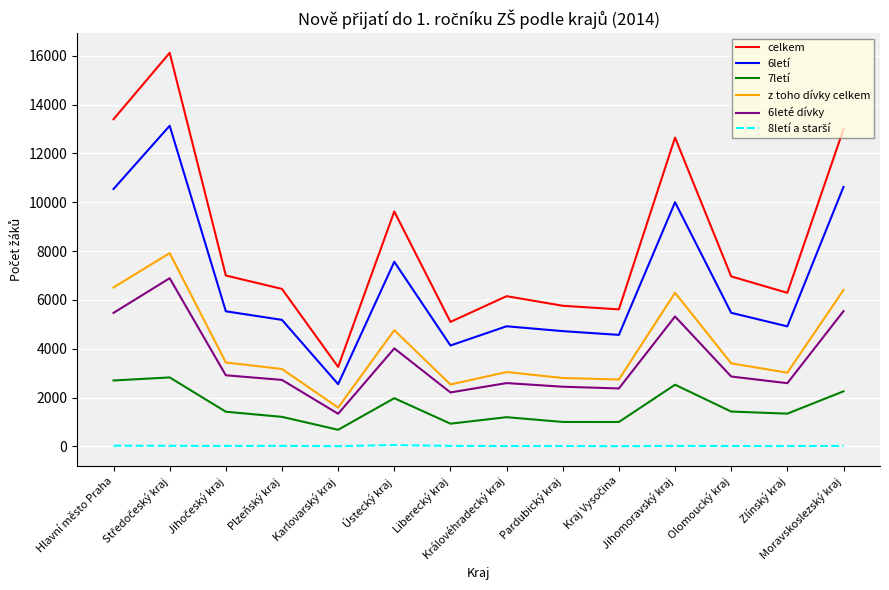

What is the spread (max minus min) of values at Karlovarský kraj?

3248